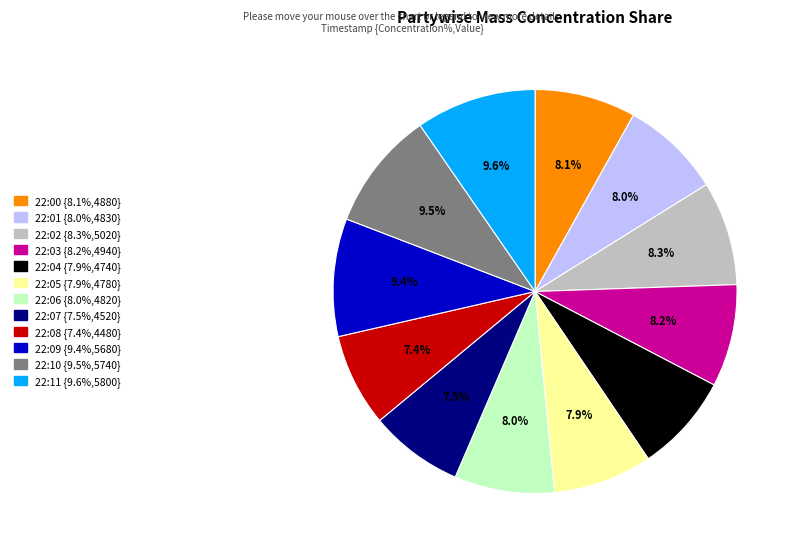

What percentage is NOT represented by 22:05?

92.1%